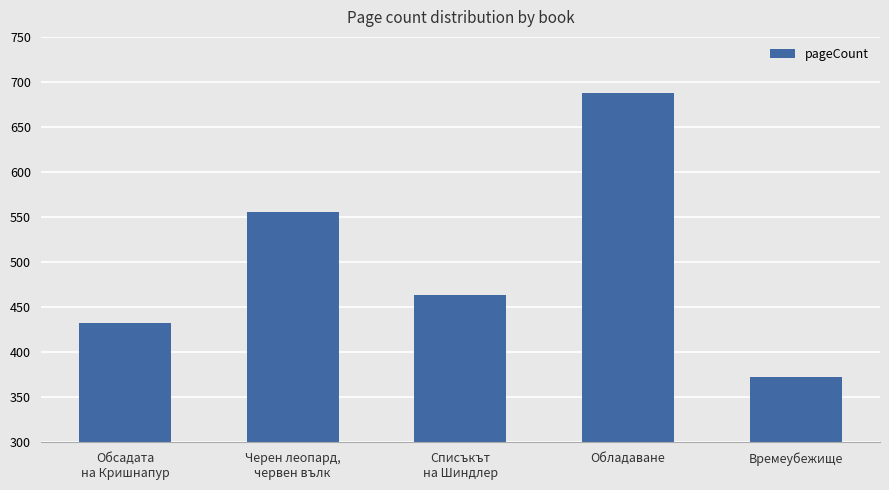

What is the label of the 1st bar from the right?

Времеубежище